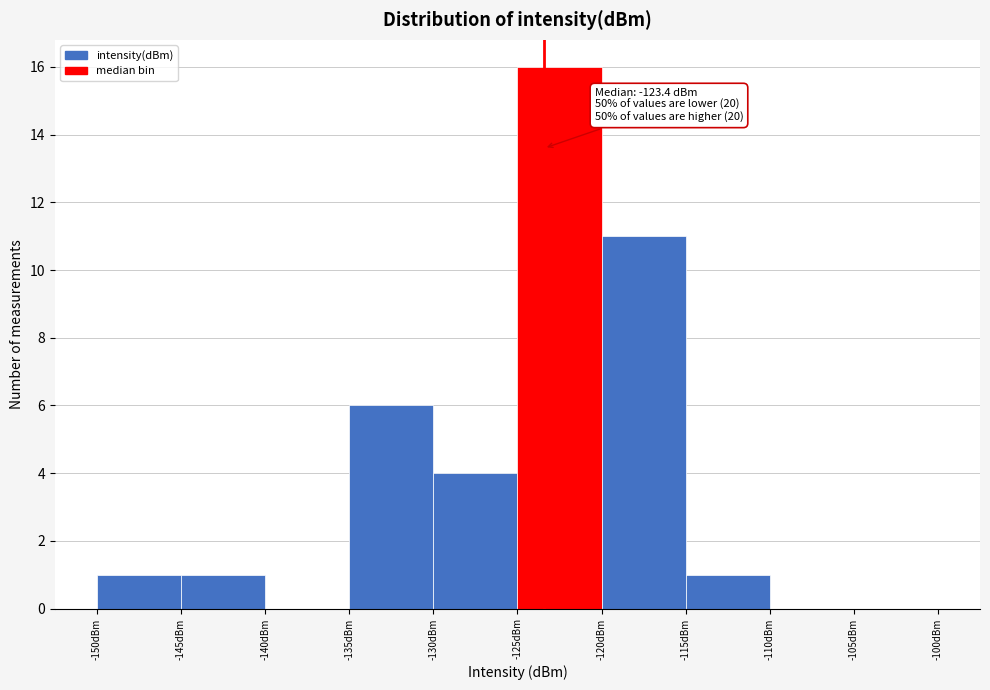

Which range on the x-axis has the tallest bar?

-125 to -120